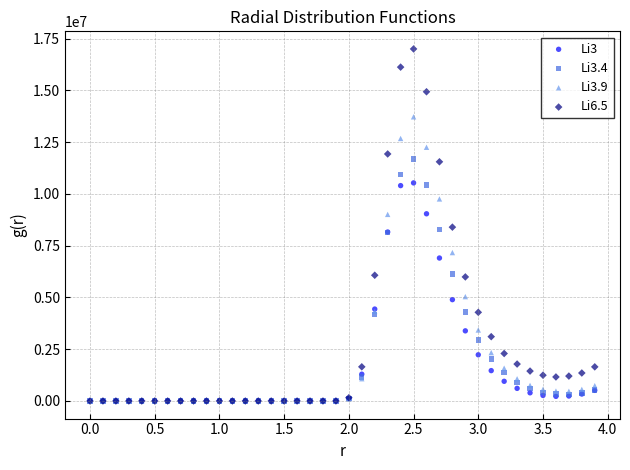

What are all the series names shown in the legend?

Li3, Li3.4, Li3.9, Li6.5